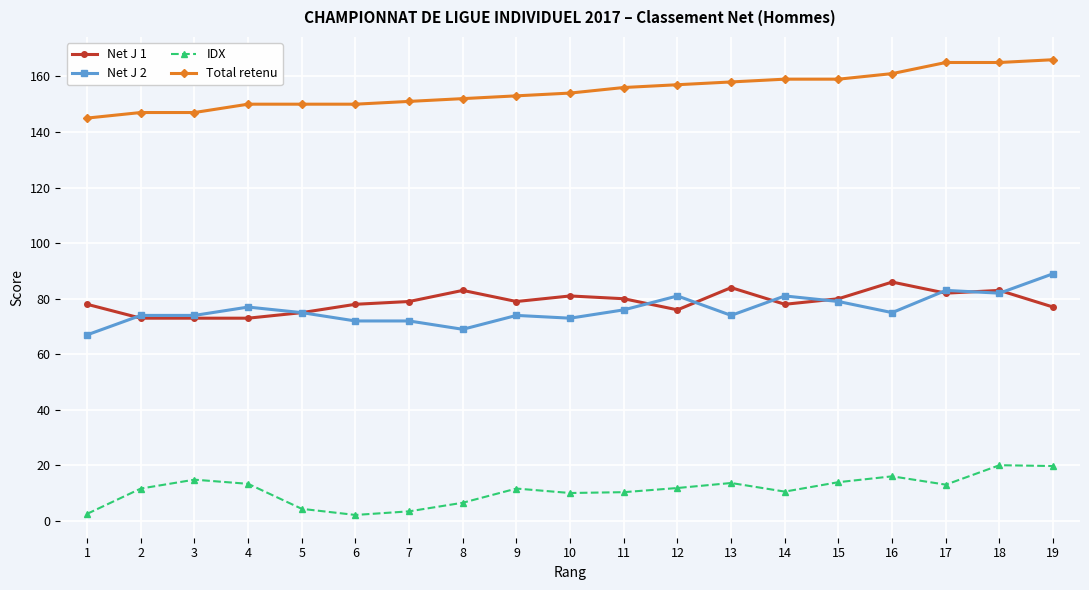

What is the sum of the IDX values at 1 and 3?

17.5